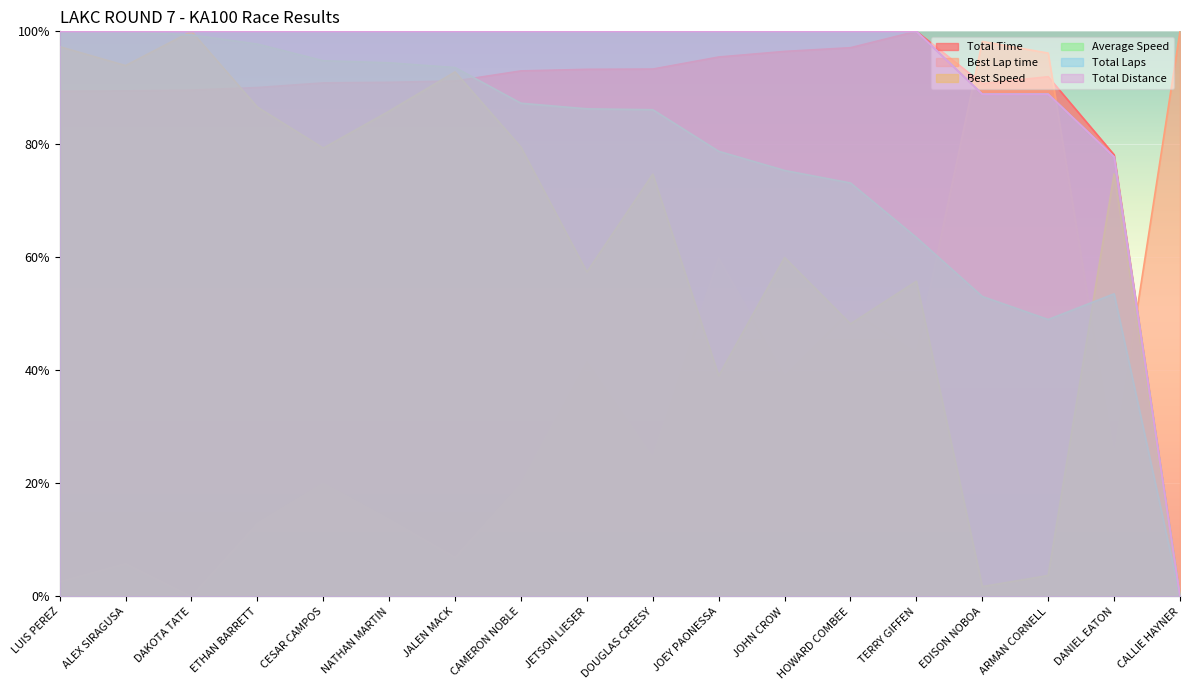

Where is the first local minimum for Average Speed?

ARMAN CORNELL